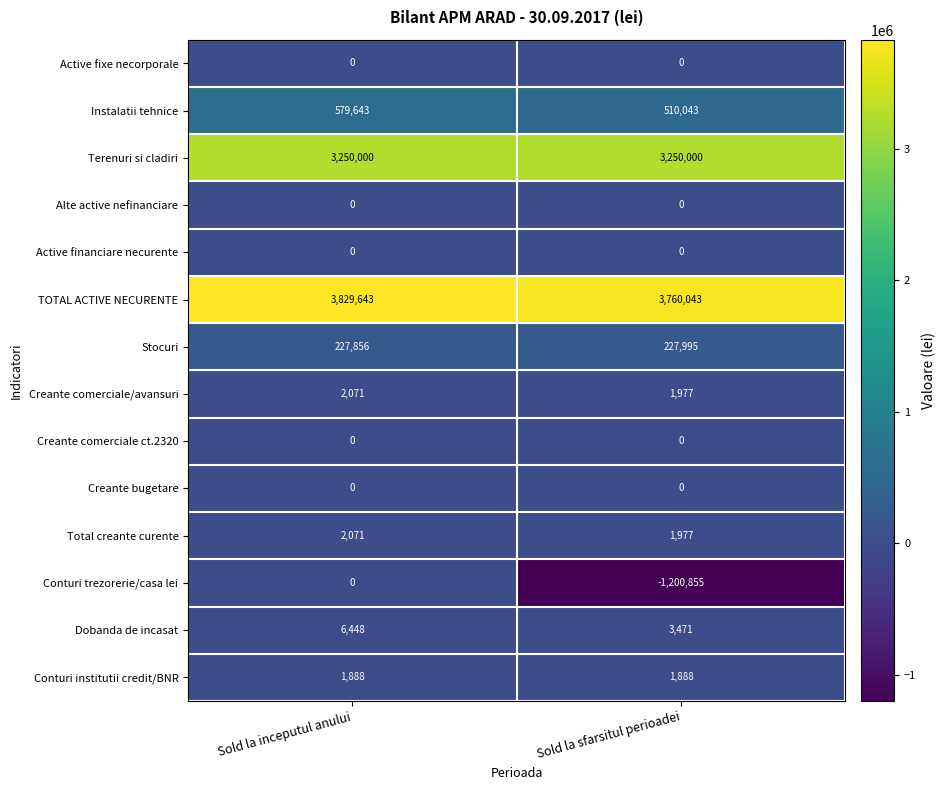

Reading left to right, list all the values displayed in this chart.

Active fixe necorporale: Sold la inceputul anului=0	Sold la sfarsitul perioadei=0
Instalatii tehnice: Sold la inceputul anului=579643	Sold la sfarsitul perioadei=510043
Terenuri si cladiri: Sold la inceputul anului=3250000	Sold la sfarsitul perioadei=3250000
Alte active nefinanciare: Sold la inceputul anului=0	Sold la sfarsitul perioadei=0
Active financiare necurente: Sold la inceputul anului=0	Sold la sfarsitul perioadei=0
TOTAL ACTIVE NECURENTE: Sold la inceputul anului=3829643	Sold la sfarsitul perioadei=3760043
Stocuri: Sold la inceputul anului=227856	Sold la sfarsitul perioadei=227995
Creante comerciale/avansuri: Sold la inceputul anului=2071	Sold la sfarsitul perioadei=1977
Creante comerciale ct.2320: Sold la inceputul anului=0	Sold la sfarsitul perioadei=0
Creante bugetare: Sold la inceputul anului=0	Sold la sfarsitul perioadei=0
Total creante curente: Sold la inceputul anului=2071	Sold la sfarsitul perioadei=1977
Conturi trezorerie/casa lei: Sold la inceputul anului=0	Sold la sfarsitul perioadei=-1200855
Dobanda de incasat: Sold la inceputul anului=6448	Sold la sfarsitul perioadei=3471
Conturi institutii credit/BNR: Sold la inceputul anului=1888	Sold la sfarsitul perioadei=1888